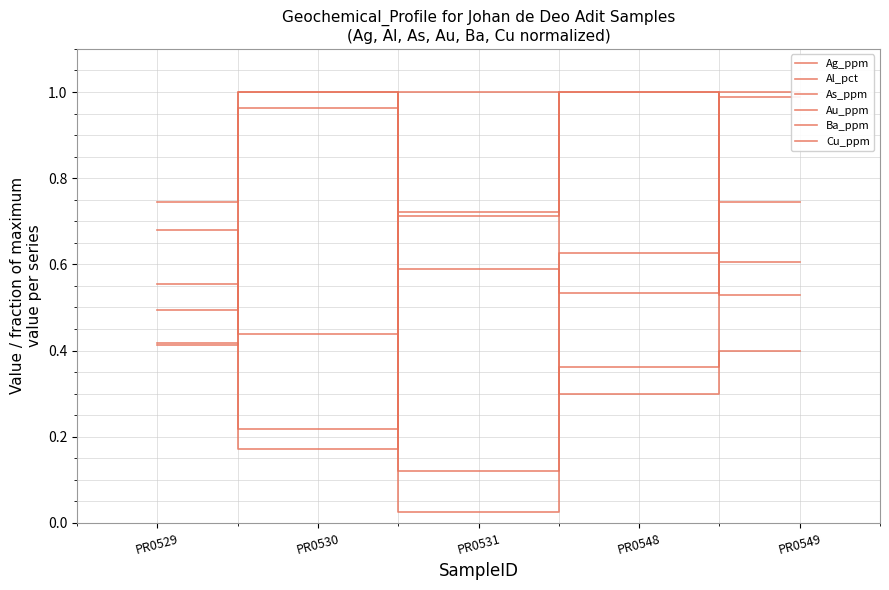

Rank the series at PR0530 from lowest to highest value.

Cu_ppm, Au_ppm, As_ppm, Ag_ppm, Al_pct, Ba_ppm